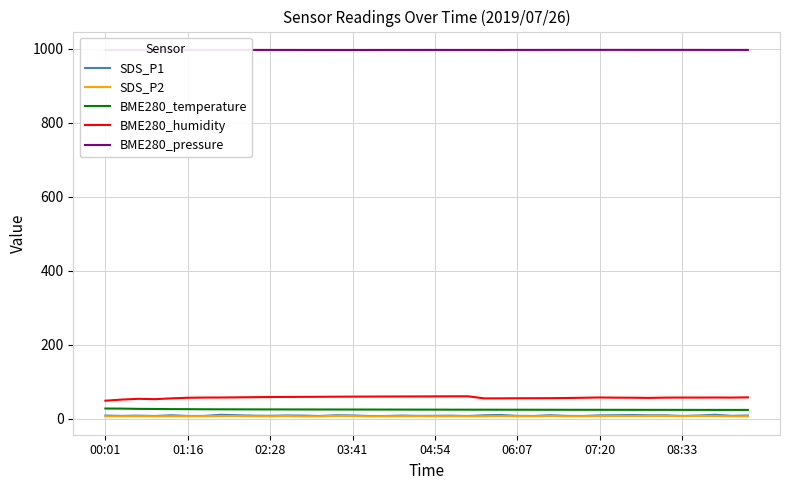

Which series has the widest spread of values?

BME280_humidity